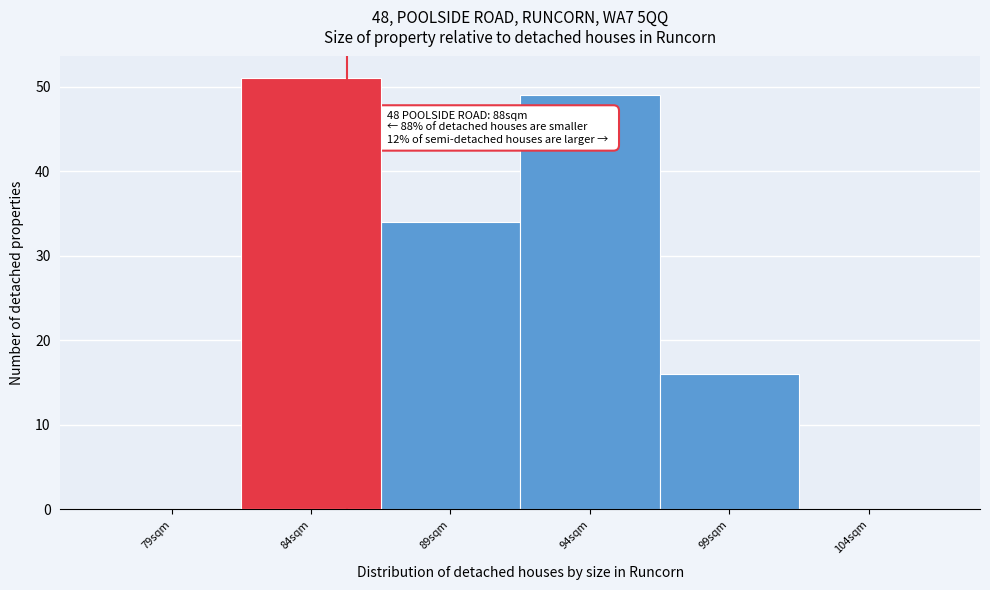

Reading left to right, extract all data points from this chart.

79sqm=0	84sqm=51	89sqm=34	94sqm=49	99sqm=16	104sqm=0